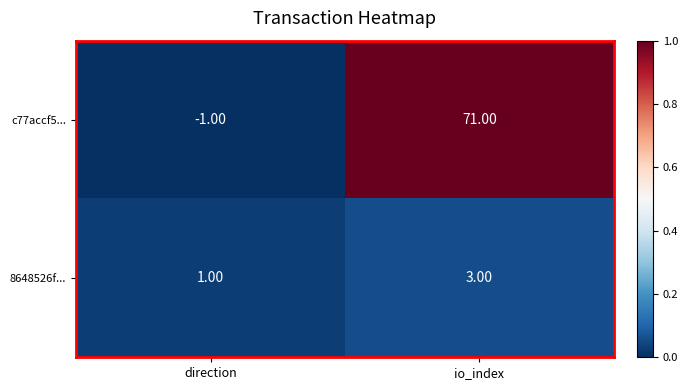

Where is c77accf5... nearest to the value 35?

direction